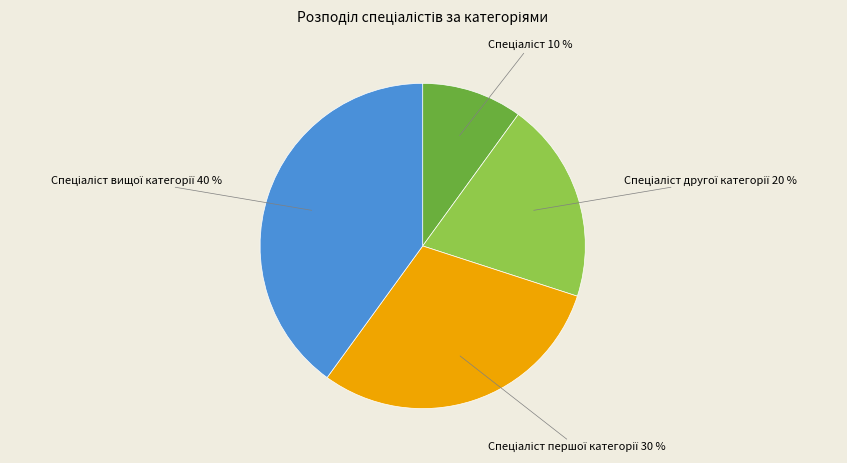

Does any single category account for the majority?

No